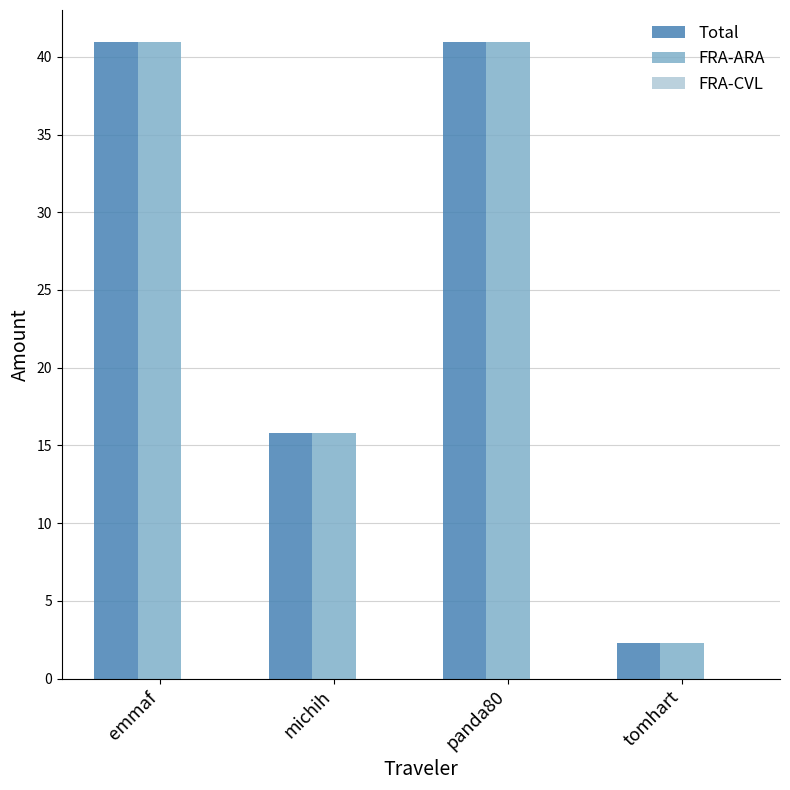

What is the maximum value for FRA-ARA?

41.0